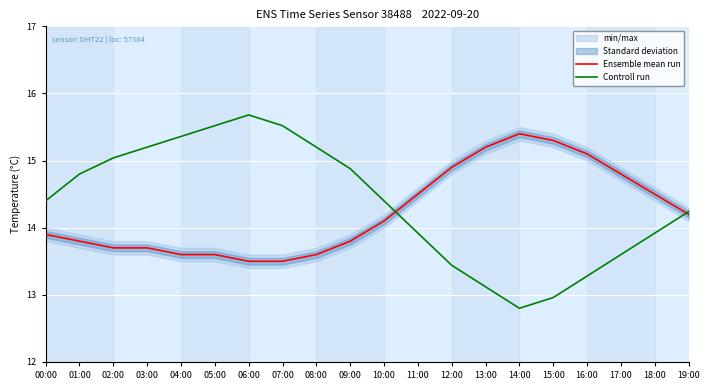

Reading right to left, what are all the values shown in this chart?

Ensemble mean run: 19:00=14.2	18:00=14.5	17:00=14.8	16:00=15.1	15:00=15.3	14:00=15.4	13:00=15.2	12:00=14.9	11:00=14.5	10:00=14.1	09:00=13.8	08:00=13.6	07:00=13.5	06:00=13.5	05:00=13.6	04:00=13.6	03:00=13.7	02:00=13.7	01:00=13.8	00:00=13.9
Controll run: 19:00=14.2	18:00=13.9	17:00=13.6	16:00=13.3	15:00=13.0	14:00=12.8	13:00=13.1	12:00=13.4	11:00=13.9	10:00=14.4	09:00=14.9	08:00=15.2	07:00=15.5	06:00=15.7	05:00=15.5	04:00=15.4	03:00=15.2	02:00=15.0	01:00=14.8	00:00=14.4